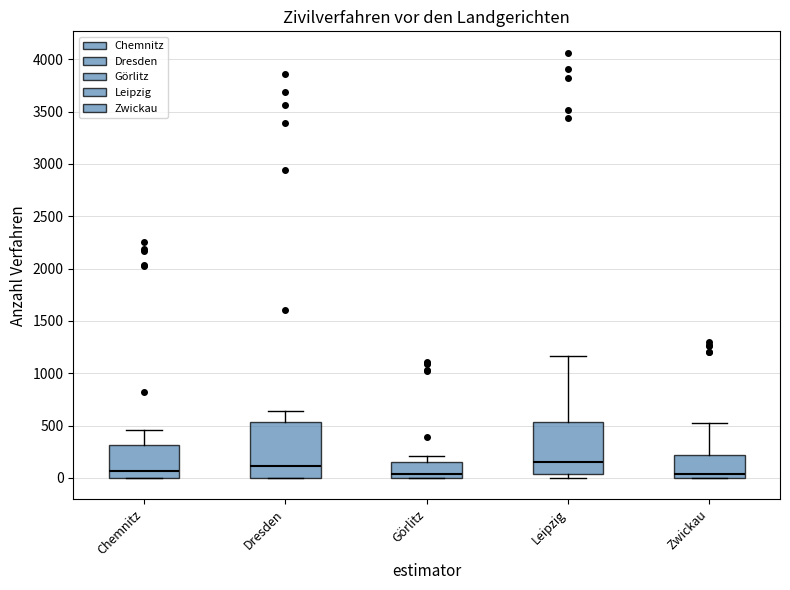

Reading left to right, transcribe this box plot: for each box, give where its median line is, the range the box spans, and where its two whiskers end, as read against the y-axis. The values are not printed on the chart, so give them approximately, as read against the axis.

Chemnitz: median 50, box 0 to 300, whiskers 0 to 450
Dresden: median 100, box 0 to 550, whiskers 0 to 650
Görlitz: median 50, box 0 to 150, whiskers 0 to 200
Leipzig: median 150, box 50 to 550, whiskers 0 to 1150
Zwickau: median 50, box 0 to 200, whiskers 0 to 500